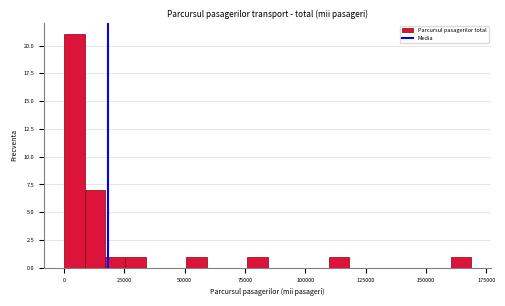

Around what value on the x-axis is the tallest bar? Give the approximate position of its centre, as read against the axis.

5000